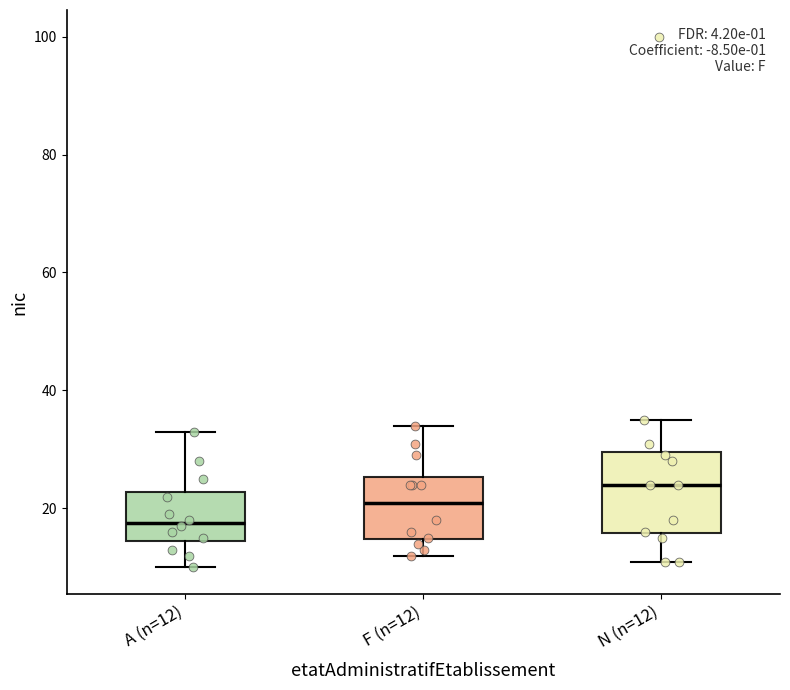

Reading left to right, read every box against the y-axis: the position of its median line, the range the box covers, and the ends of its whiskers. The values are not printed on the chart, so give them approximately, as read against the axis.

A (n=12): median 18, box 14 to 22, whiskers 10 to 34
F (n=12): median 22, box 14 to 26, whiskers 12 to 34
N (n=12): median 24, box 16 to 30, whiskers 12 to 36